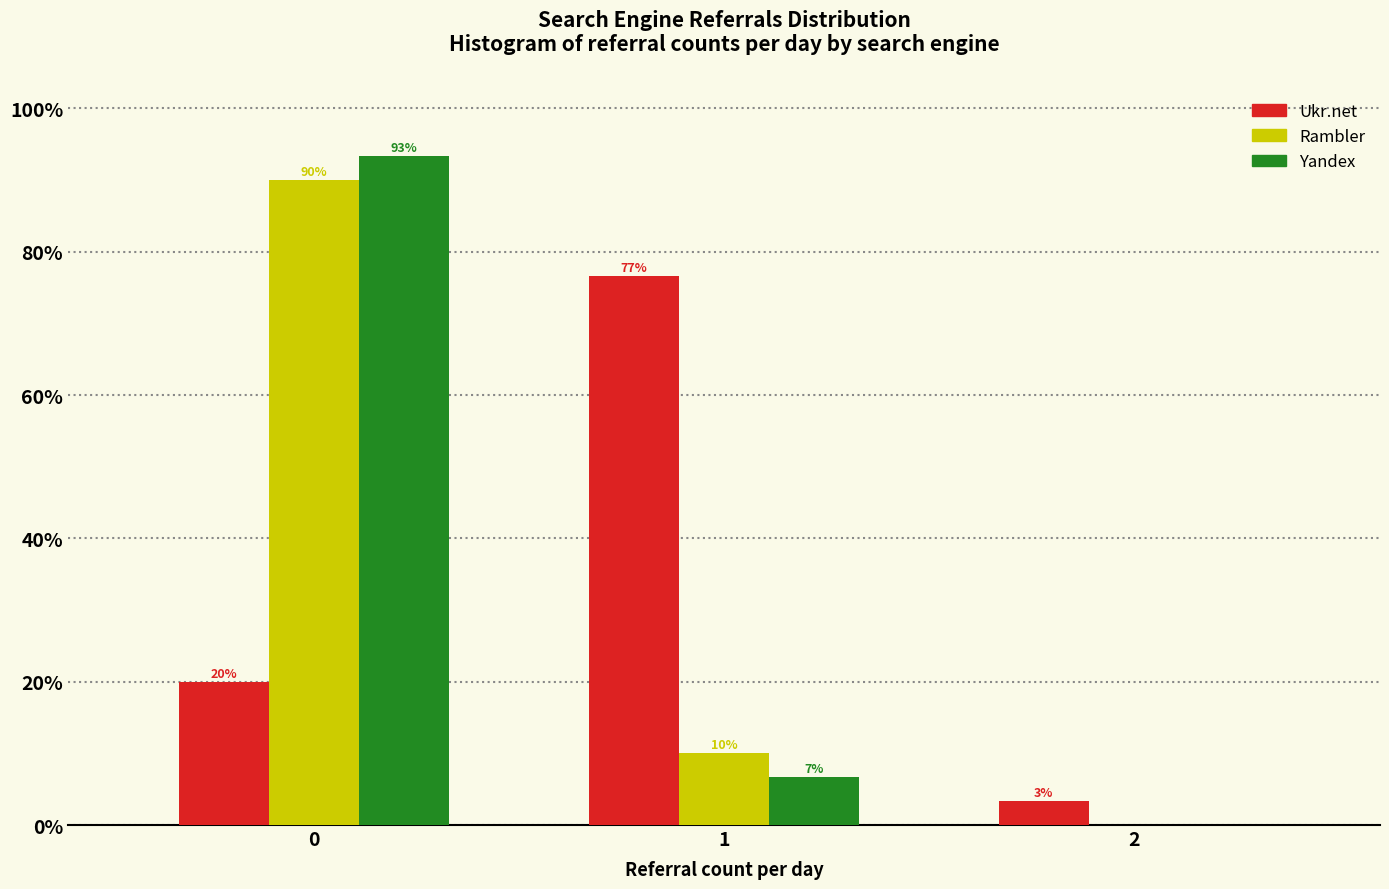

What is the sum of all Yandex values?

100.0